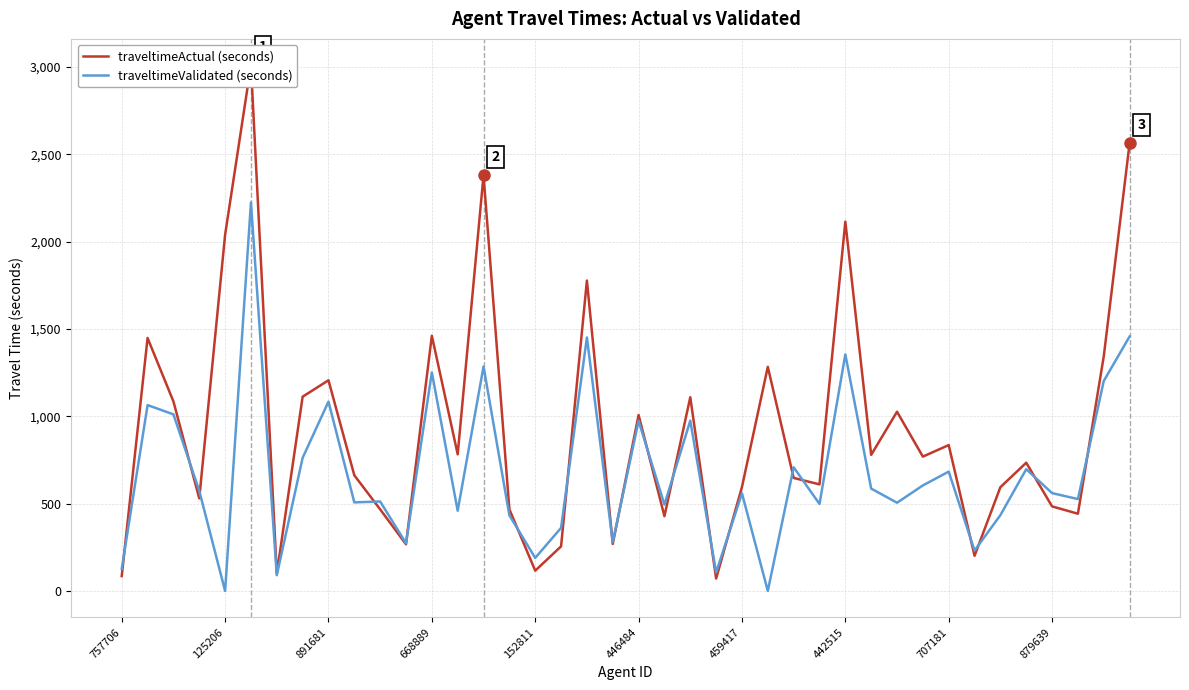

After their last crossing, which series has the higher values: traveltimeActual (seconds) or traveltimeValidated (seconds)?

traveltimeActual (seconds)